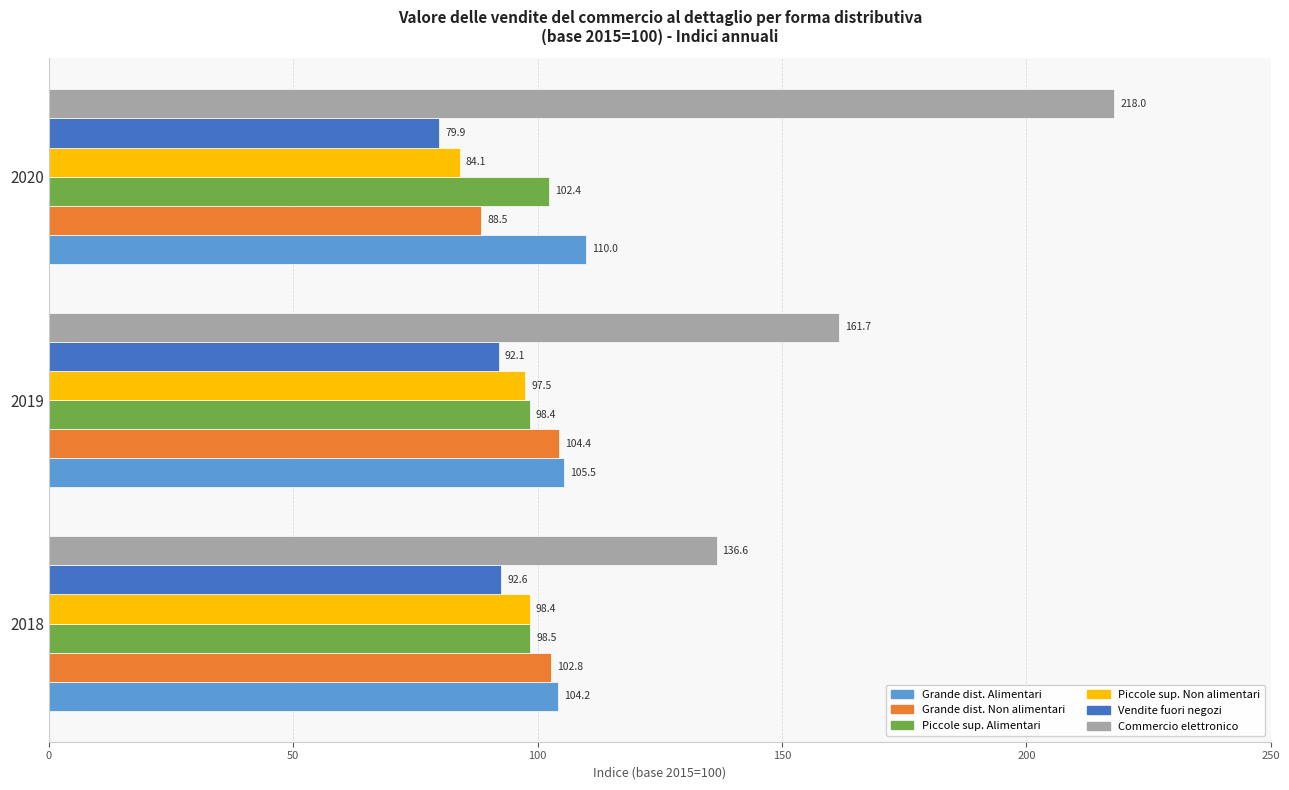

Between 2019 and 2020, which series saw the biggest shift?

Commercio elettronico